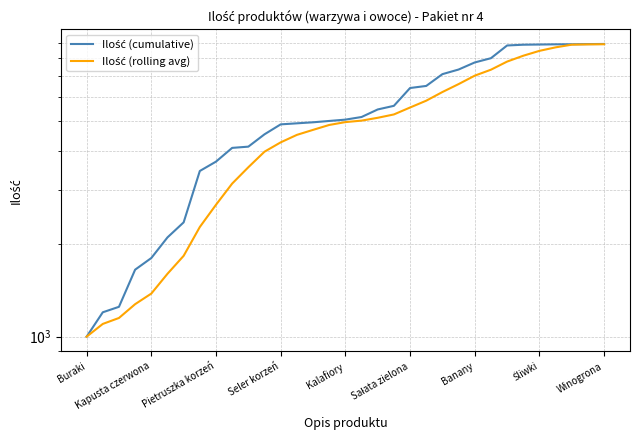

What is the sum of all Ilość (cumulative) values?

177716.0